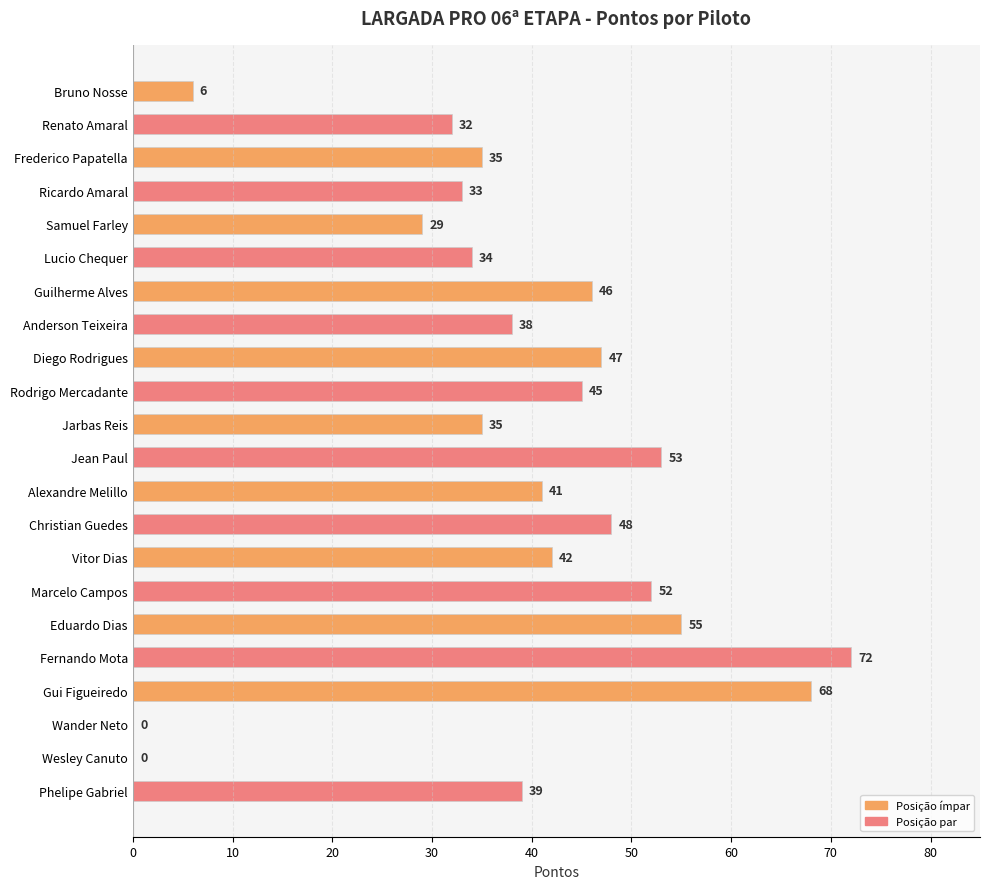

Count the number of data series in this chart.

1